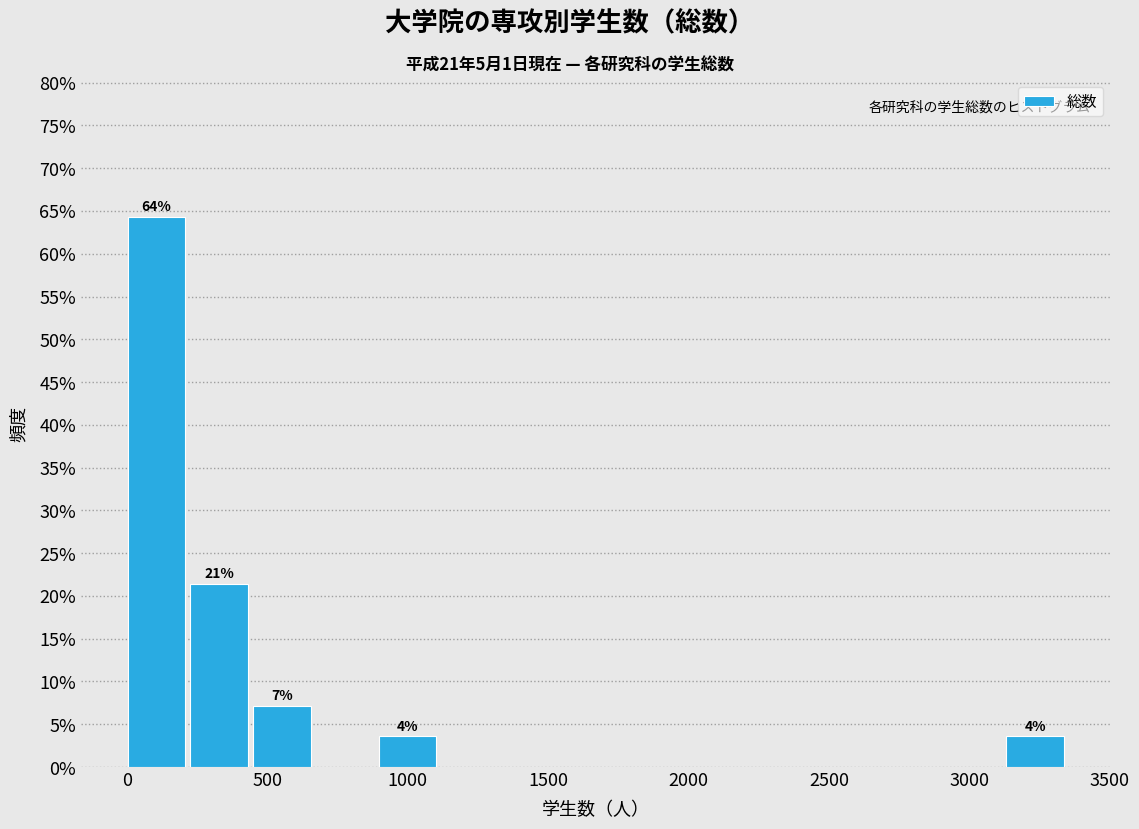

Over which range of the x-axis is the bar tallest?

0 to 250